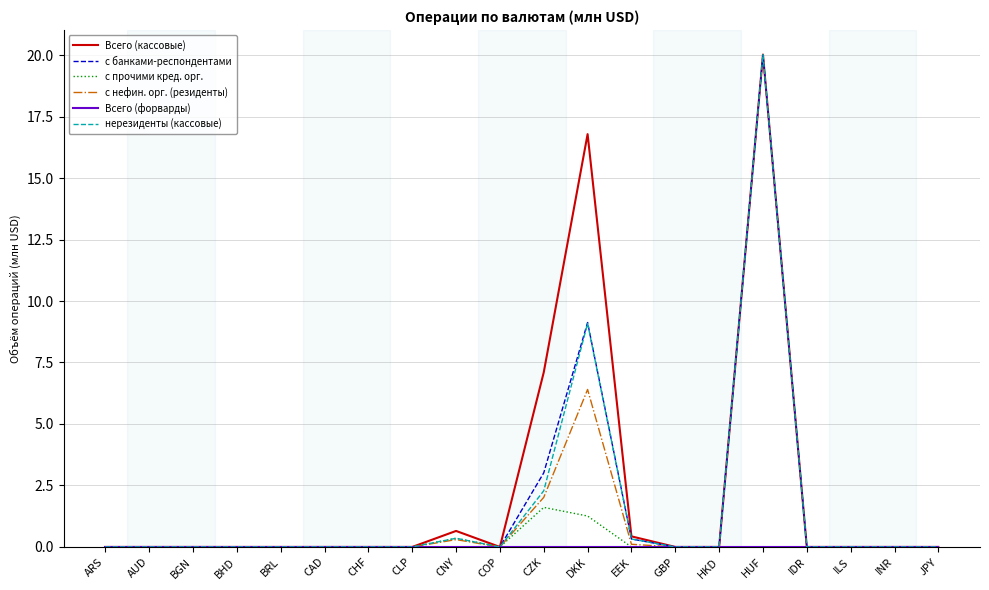

At which label is нерезиденты (кассовые) closest to 10?

DKK